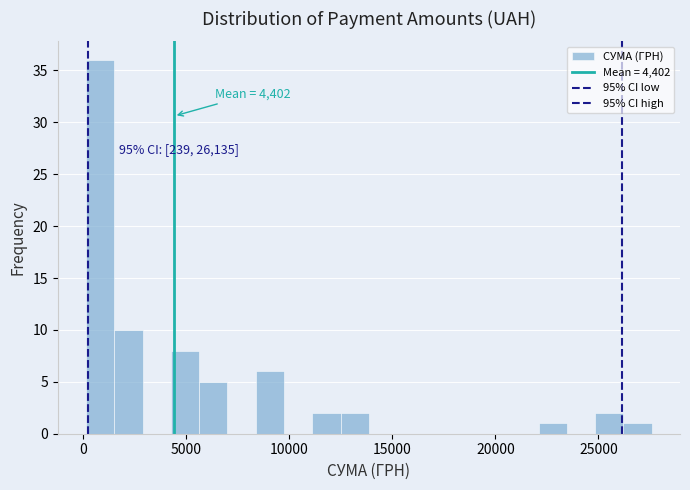

Read against the x-axis, roughly where is the centre of the tallest bar?

1000